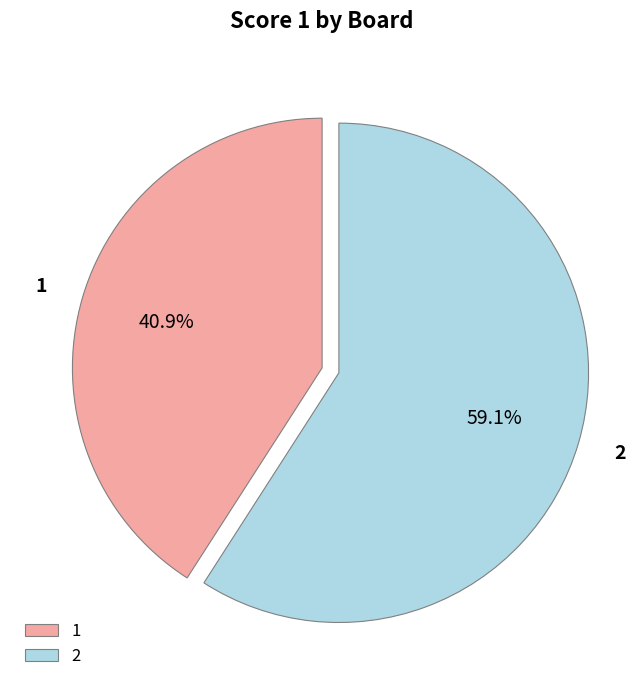

To the nearest percent, what percentage of the pie is 2?

59%